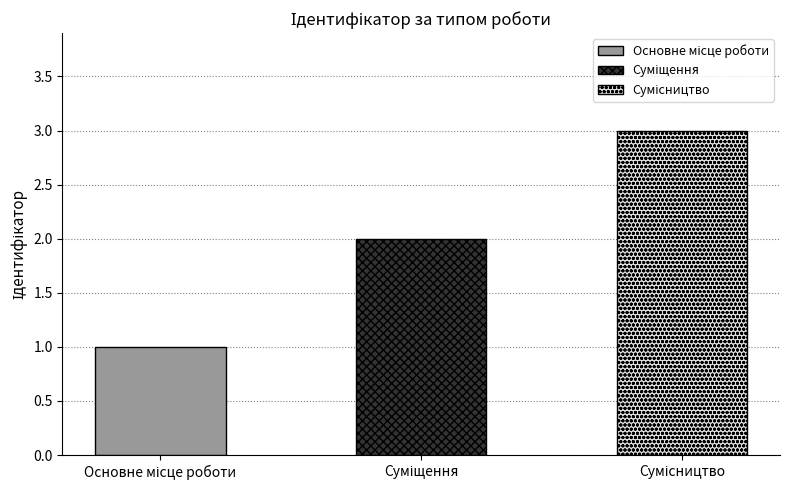

What is the sum of all values?

6